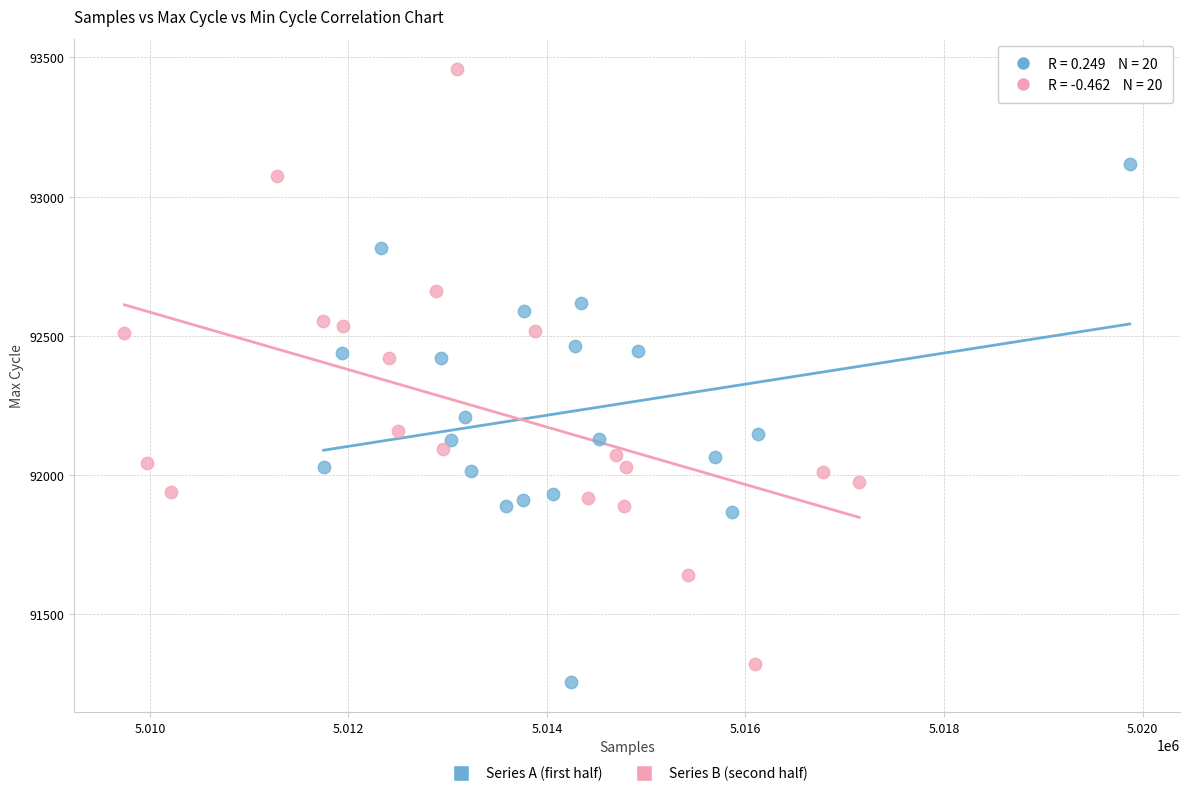

Which series contains the highest Y value?

Series B (second half)